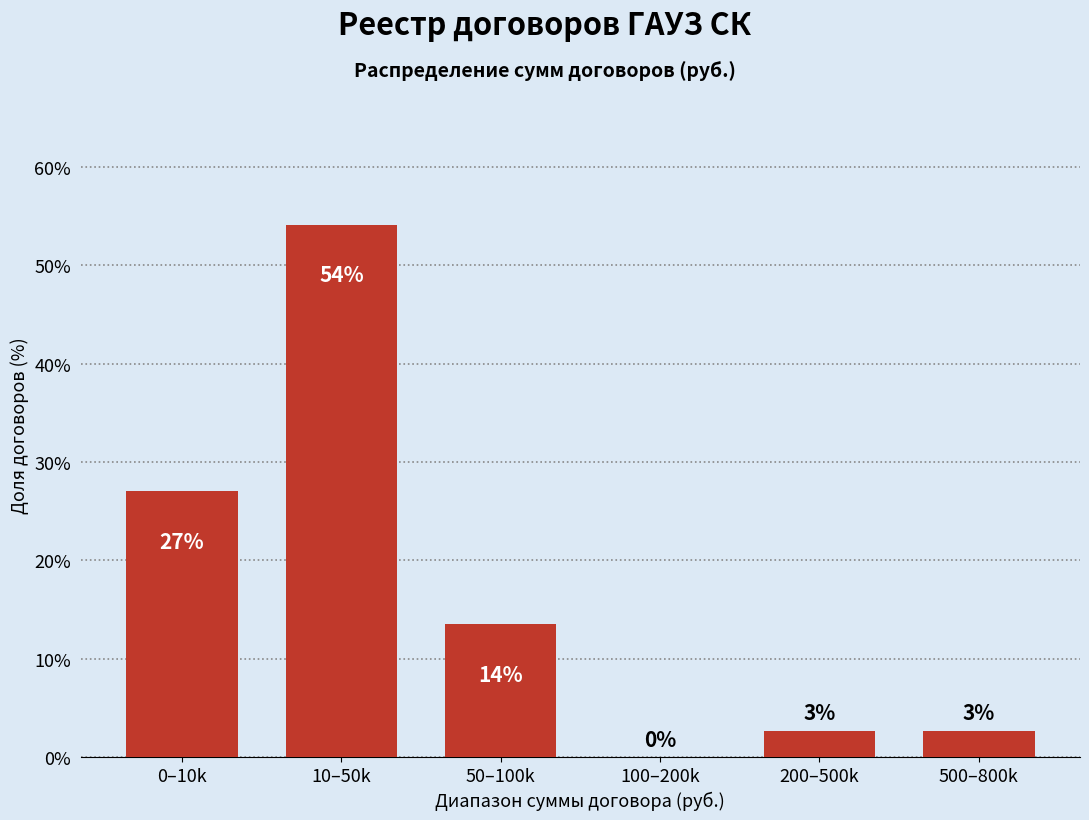

What is the greatest value displayed?

54.1